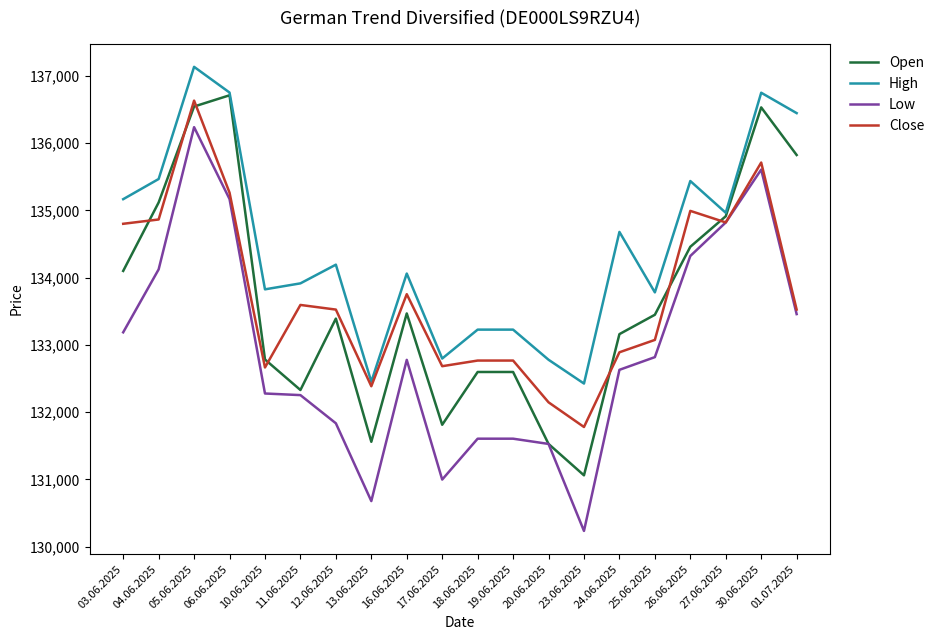

True or false: Open has a value of 135118 at 04.06.2025.

True